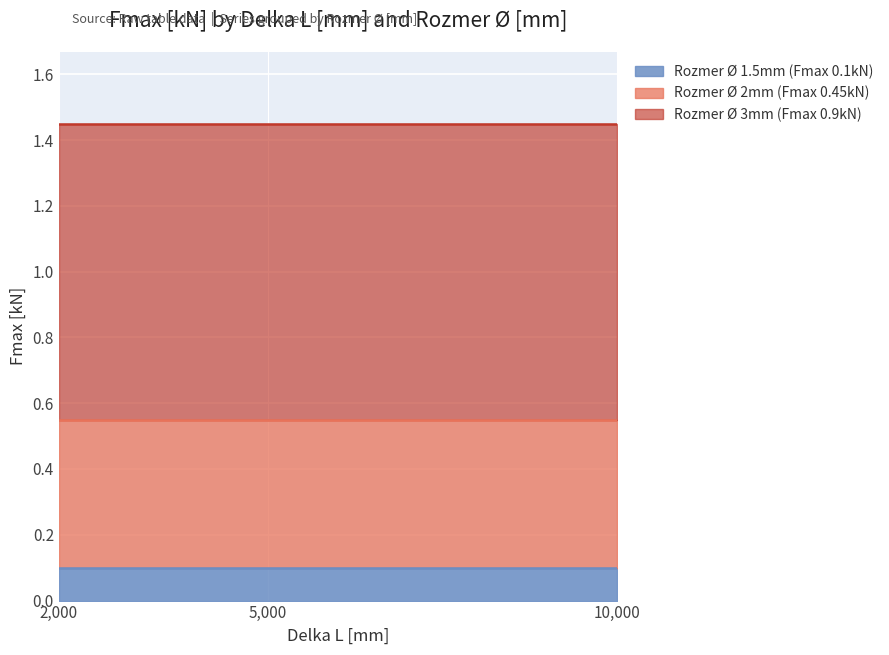

List the labels in order of Rozmer Ø 1.5mm (Fmax 0.1kN) value, largest first.

2000, 5000, 10000